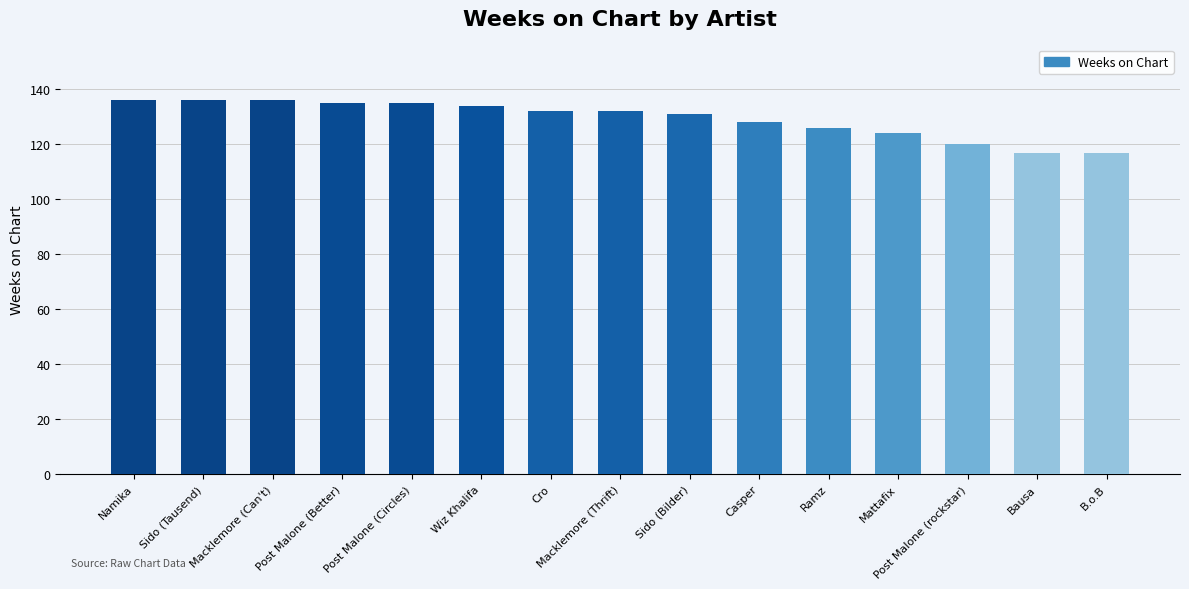

What is the greatest value displayed?

136